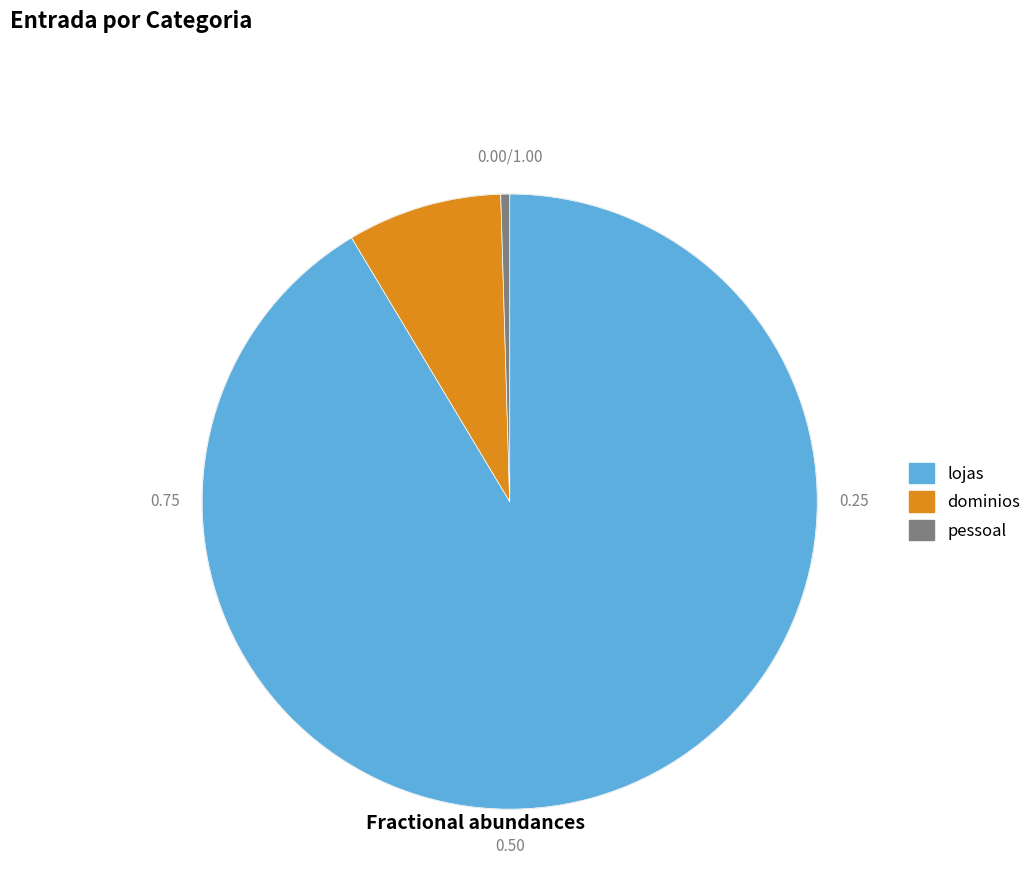

Is there any slice that represents more than half of the pie?

Yes